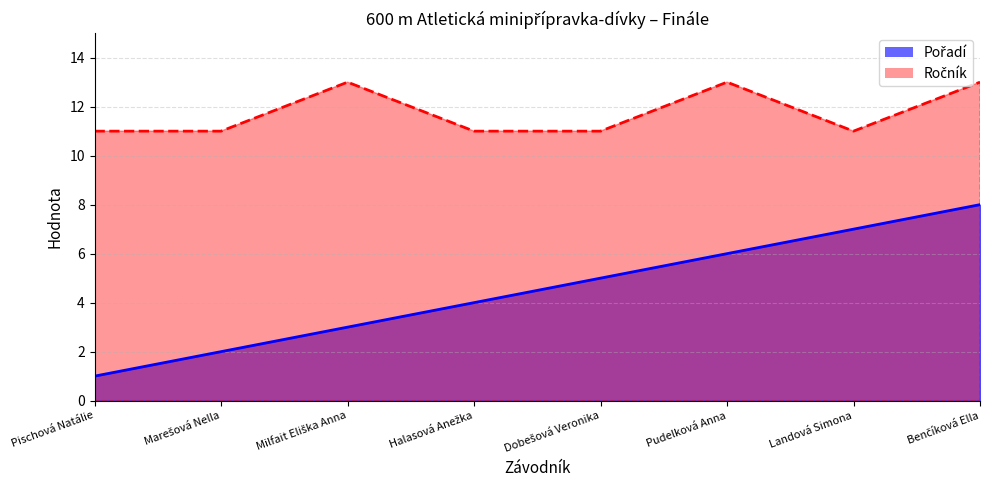

What position from the right is Marešová Nella?

7